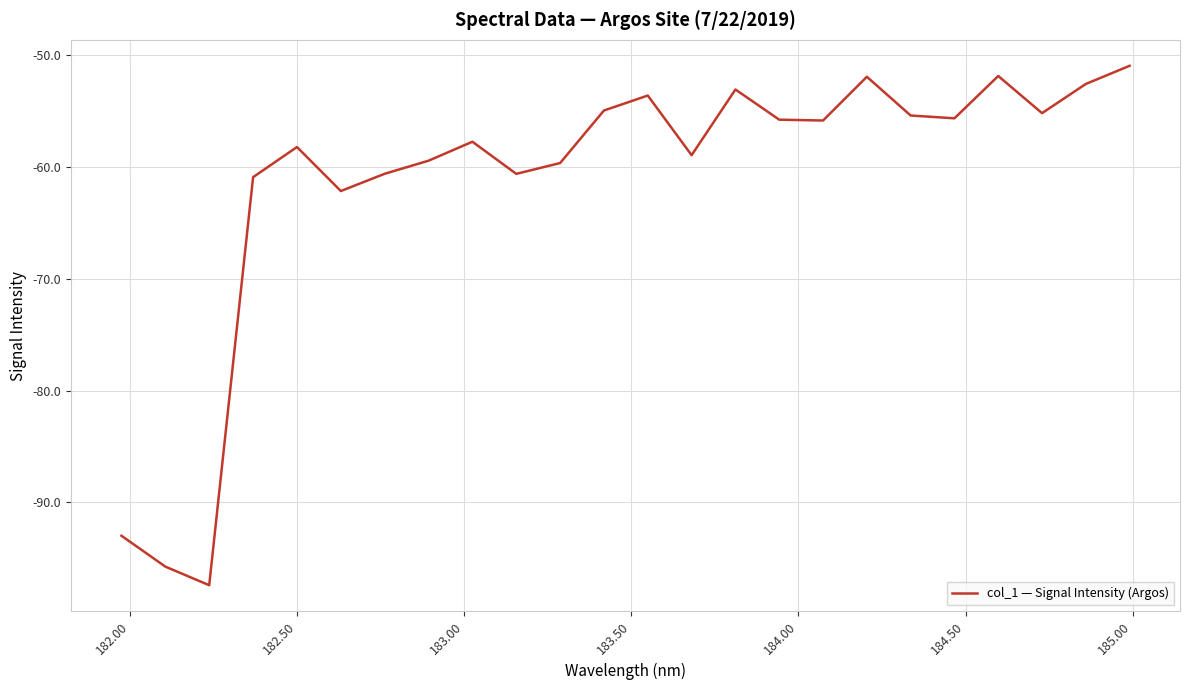

What is the minimum value shown in the chart?

-97.4